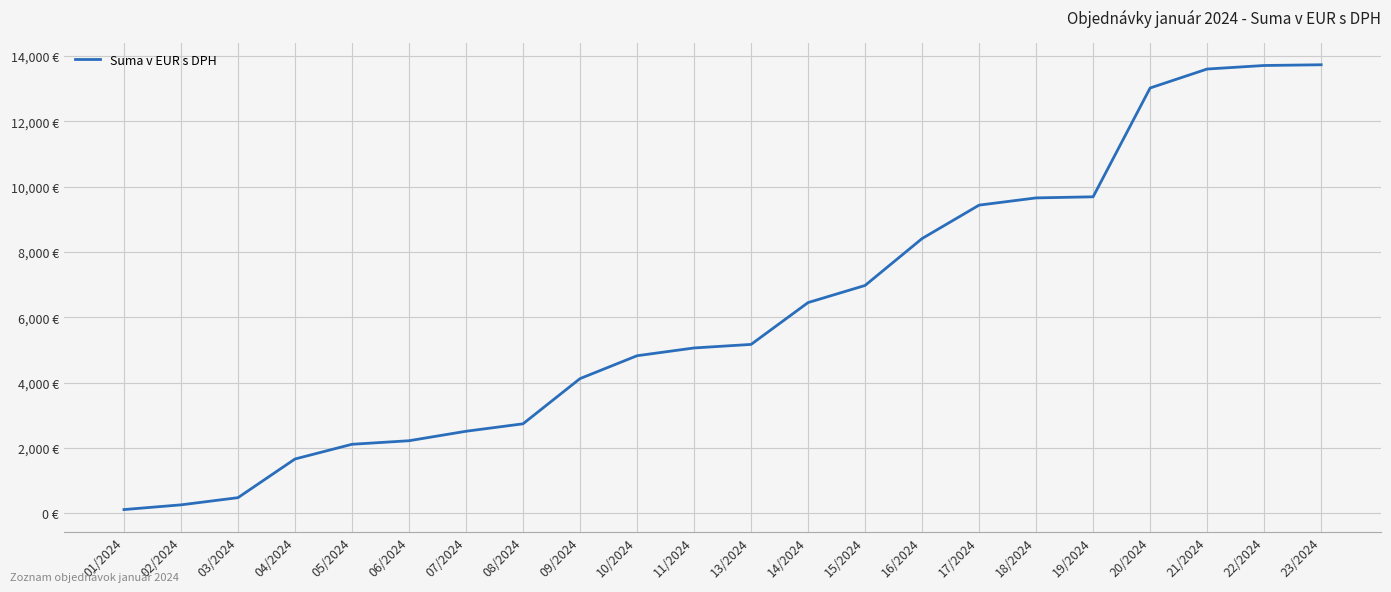

Does the chart display data point markers on the line(s)?

No